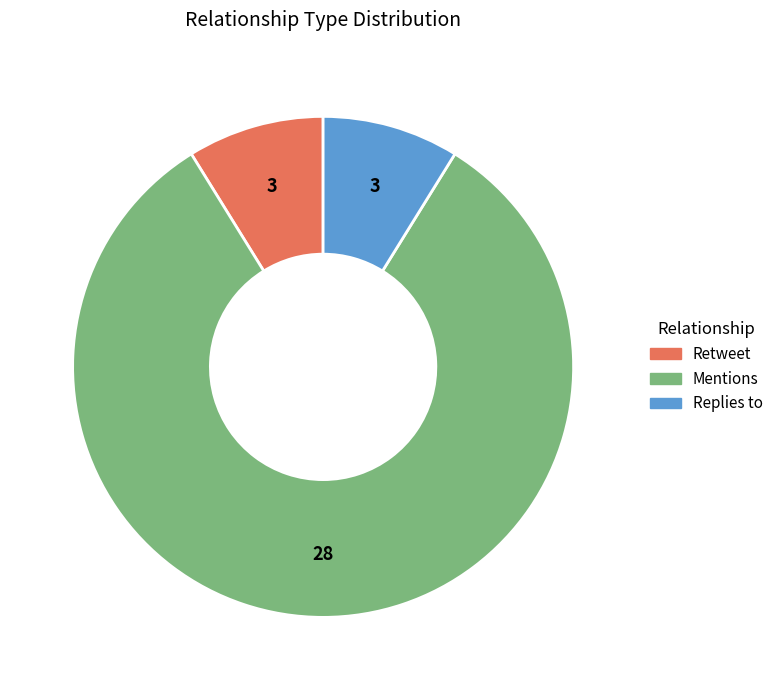

How many segments does this pie chart have?

3